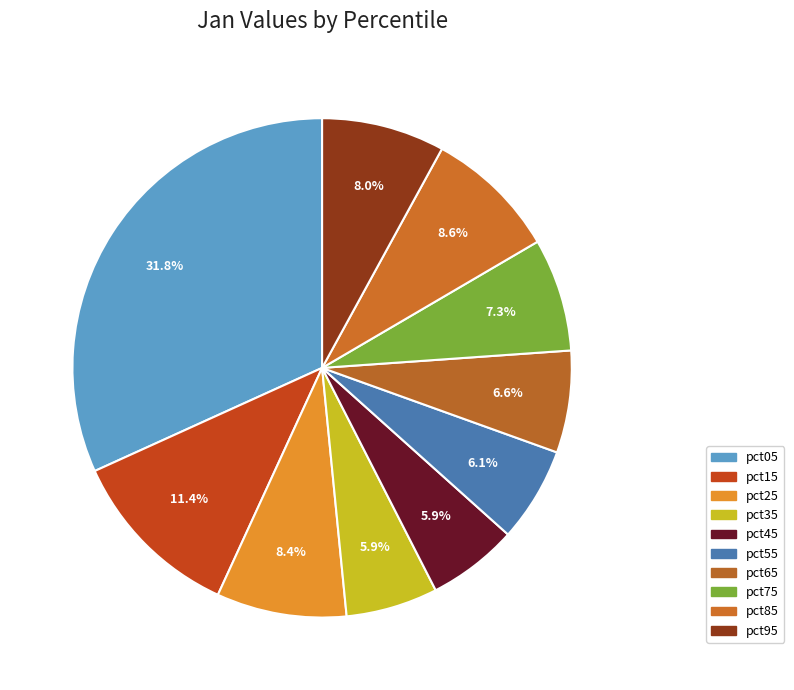

Rank the categories by value from lowest to highest.

pct45, pct35, pct55, pct65, pct75, pct95, pct25, pct85, pct15, pct05